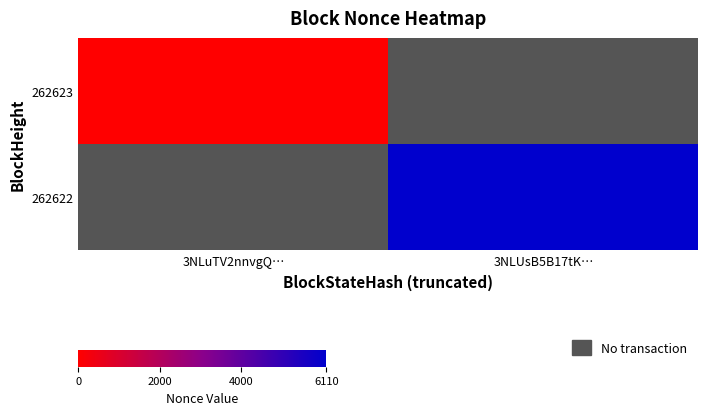

Rank the categories by row_0 value from lowest to highest.

3NLuTV2nnvgQ…, 3NLUsB5B17tK…